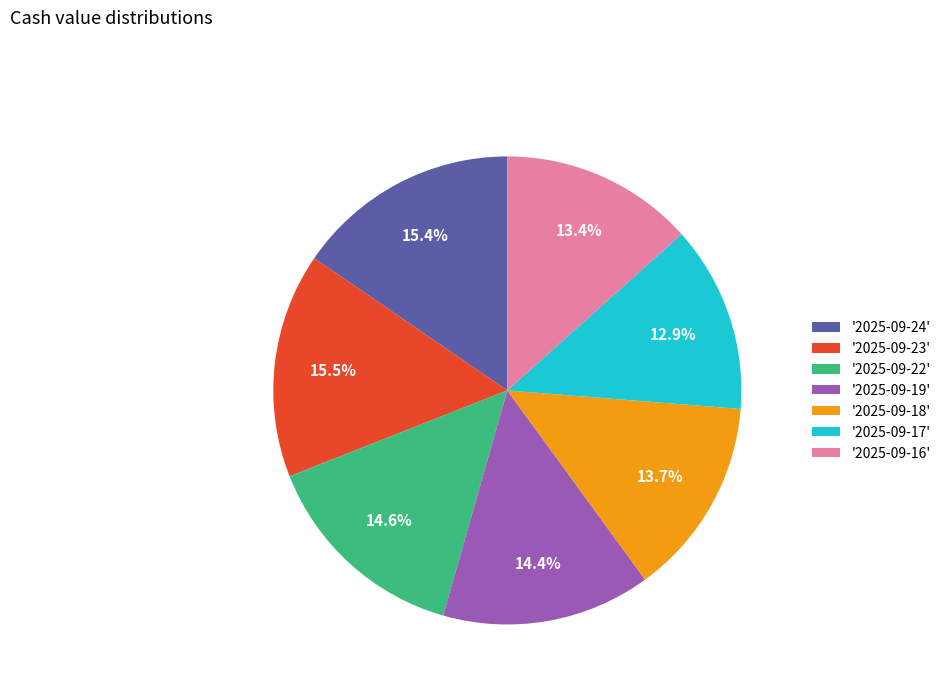

Is there any slice that represents more than half of the pie?

No